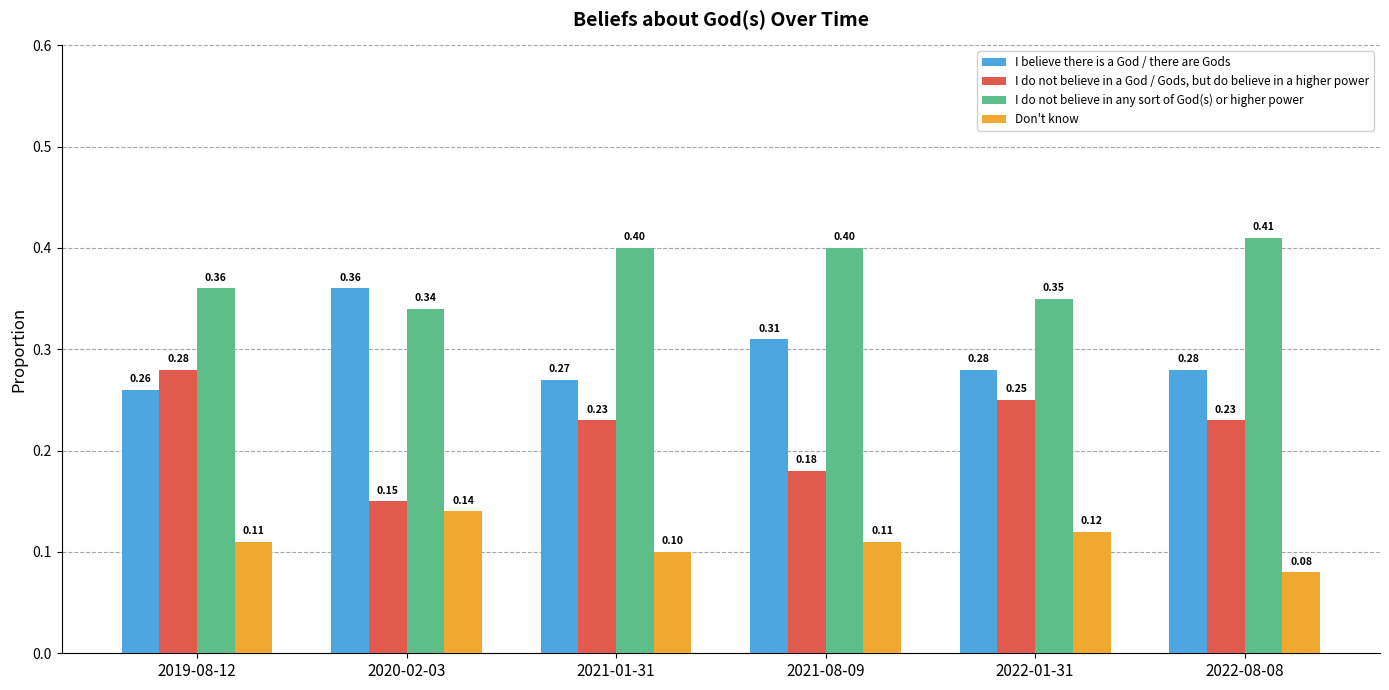

Which series changed the most between 2020-02-03 and 2022-01-31?

I do not believe in a God / Gods, but do believe in a higher power